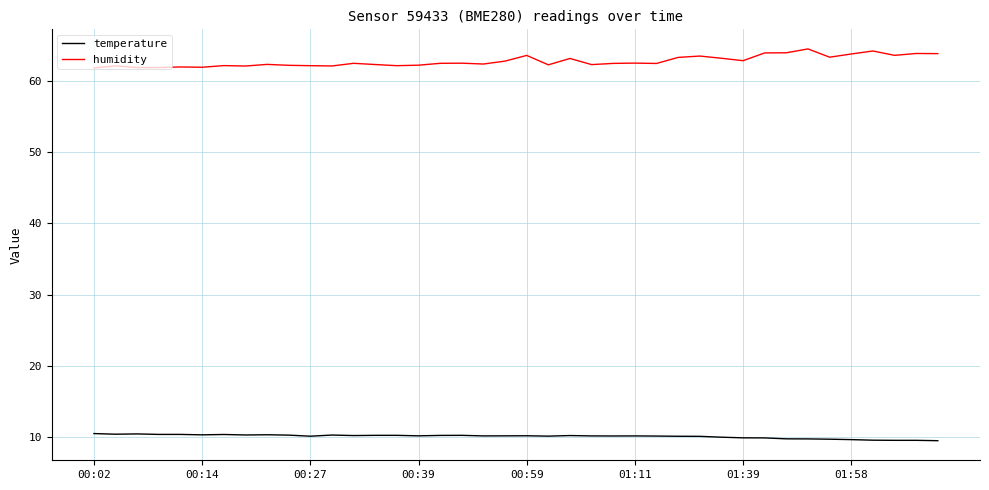

True or false: temperature and humidity intersect in this chart.

False